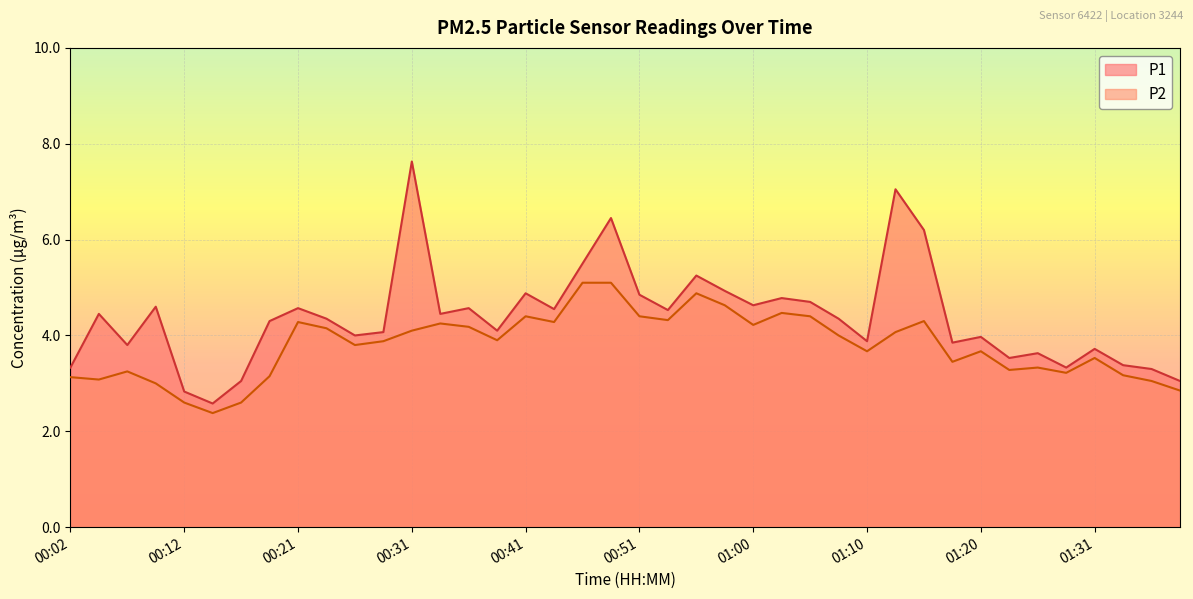

True or false: P1 and P2 cross at least once.

False